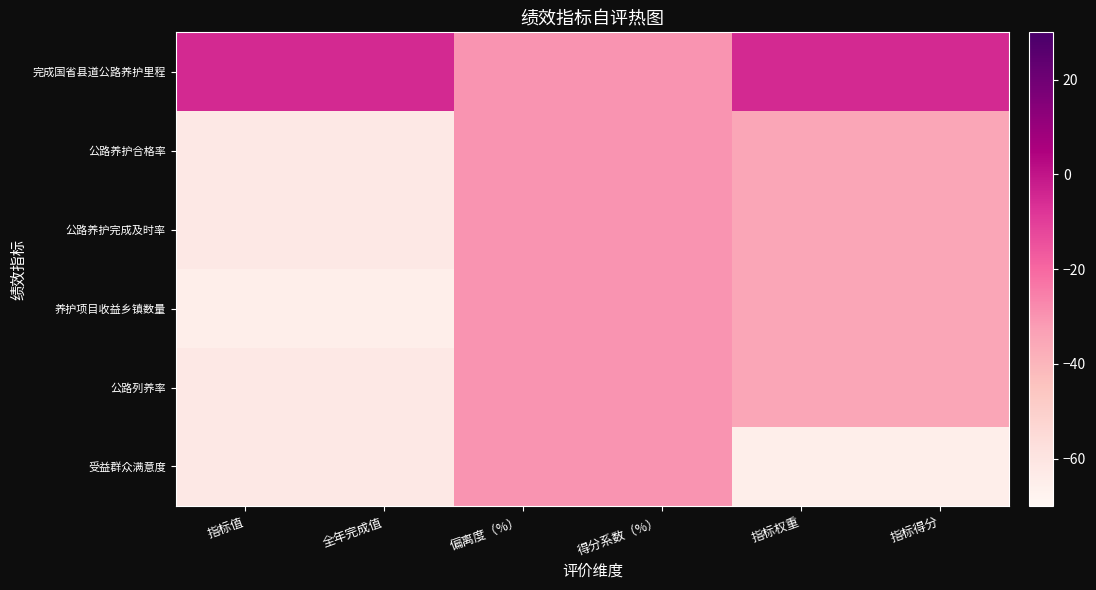

Which has a higher value, 指标得分 or 偏离度（%）?

指标得分